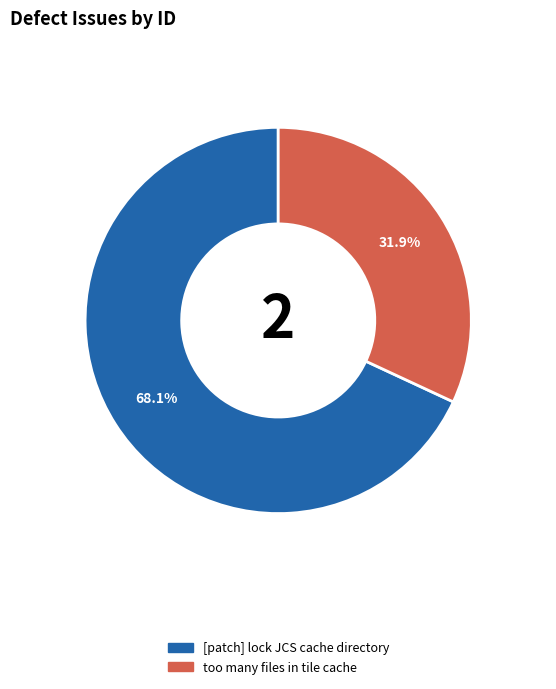

How many segments does this pie chart have?

2